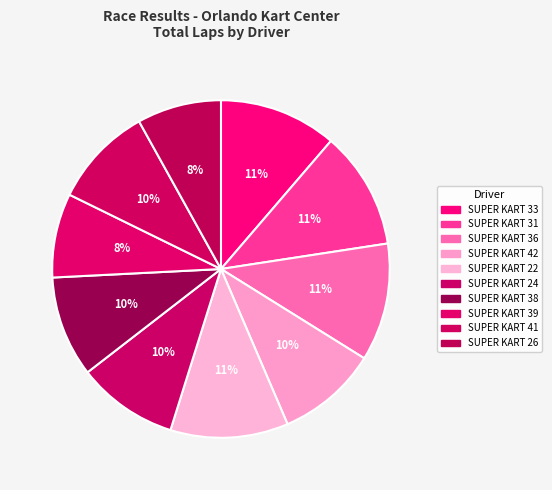

Count the number of slices in the pie.

10